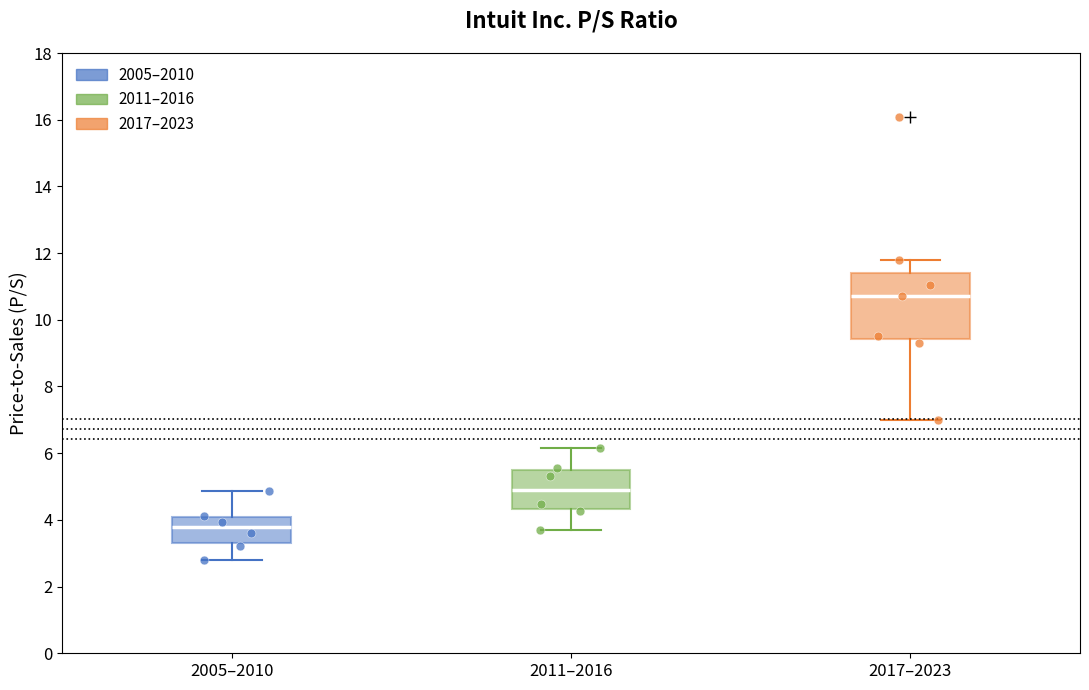

Reading left to right, read every box against the y-axis: the position of its median line, the range the box covers, and the ends of its whiskers. The values are not printed on the chart, so give them approximately, as read against the axis.

2005–2010: median 3.8, box 3.4 to 4.0, whiskers 2.8 to 4.8
2011–2016: median 4.8, box 4.4 to 5.6, whiskers 3.8 to 6.2
2017–2023: median 10.8, box 9.4 to 11.4, whiskers 7.0 to 11.8